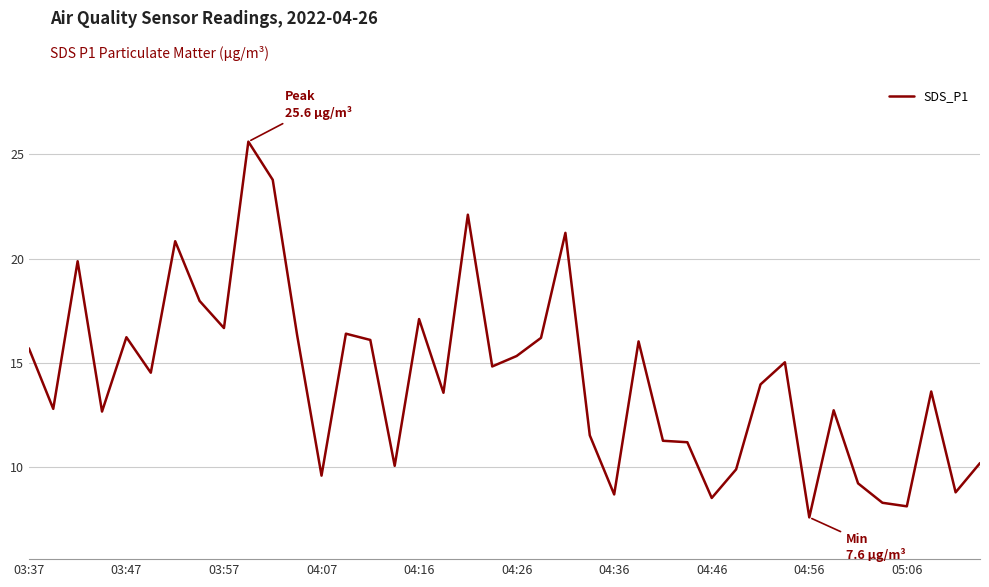

What is the smallest value displayed?

7.6